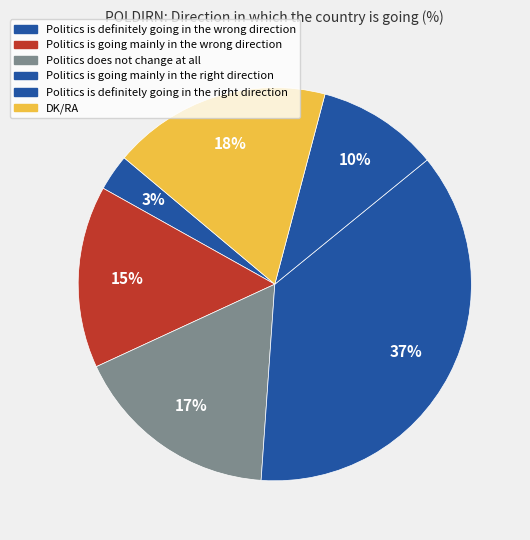

To the nearest percent, what percentage of the pie is Politics does not change at all?

17%